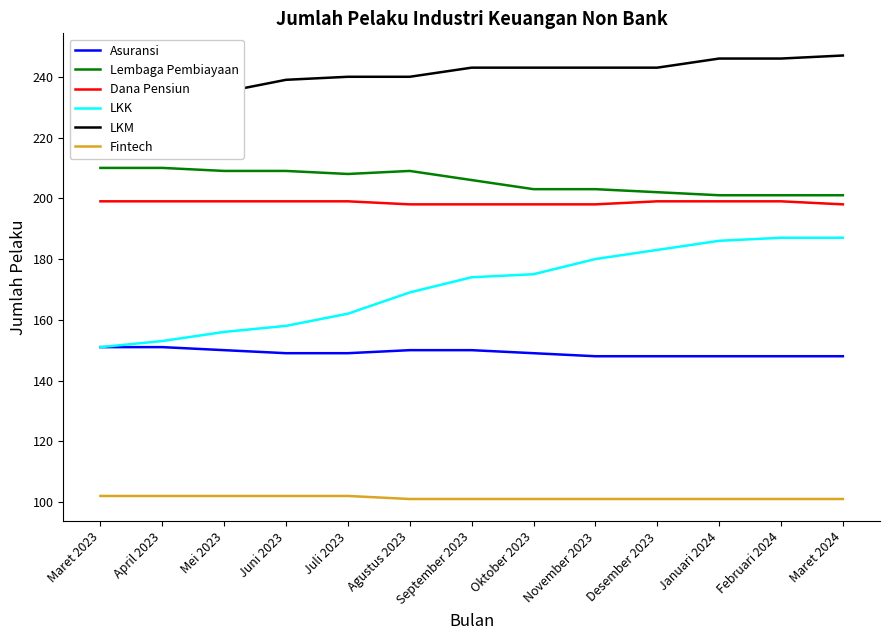

The Asuransi series shows 203 at April 2023. True or false?

False